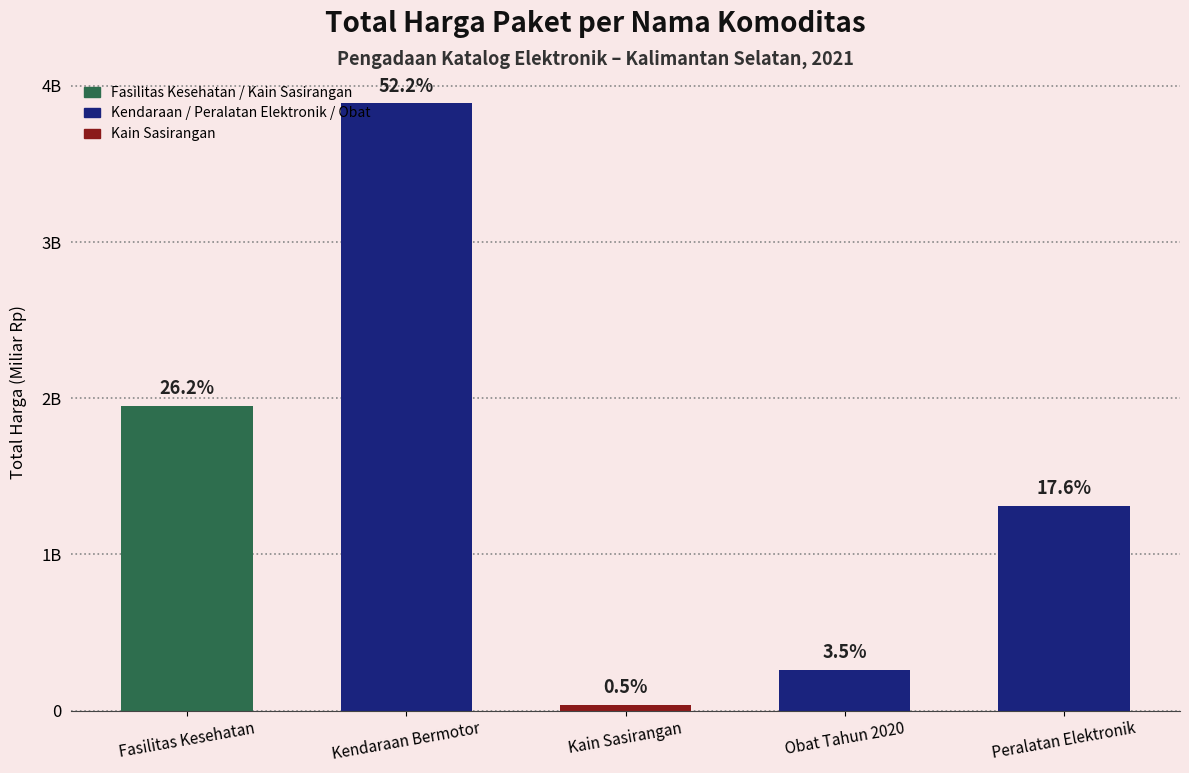

Are the bars horizontal?

No